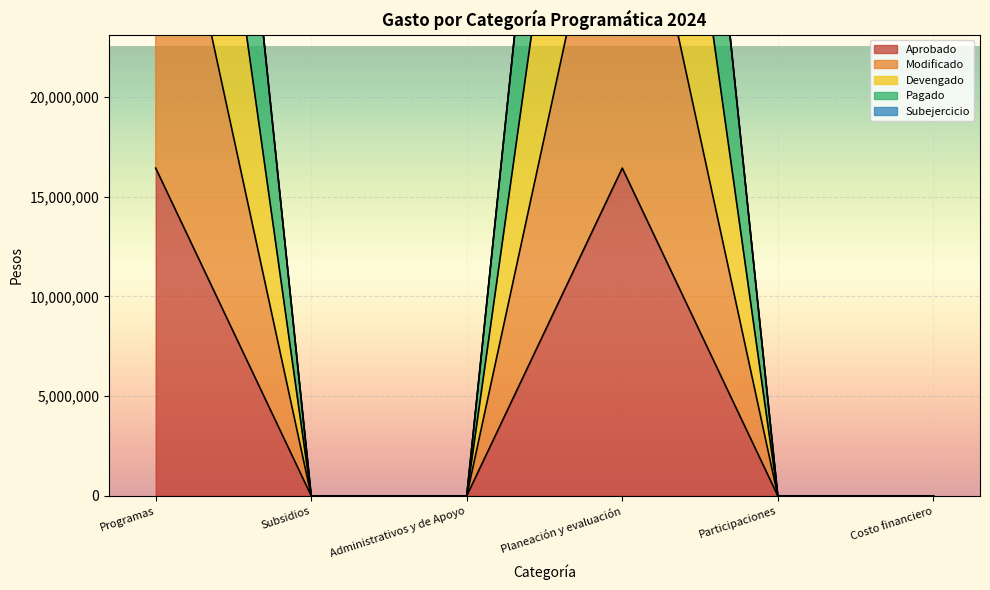

What is the label of the 5th point from the right?

Subsidios